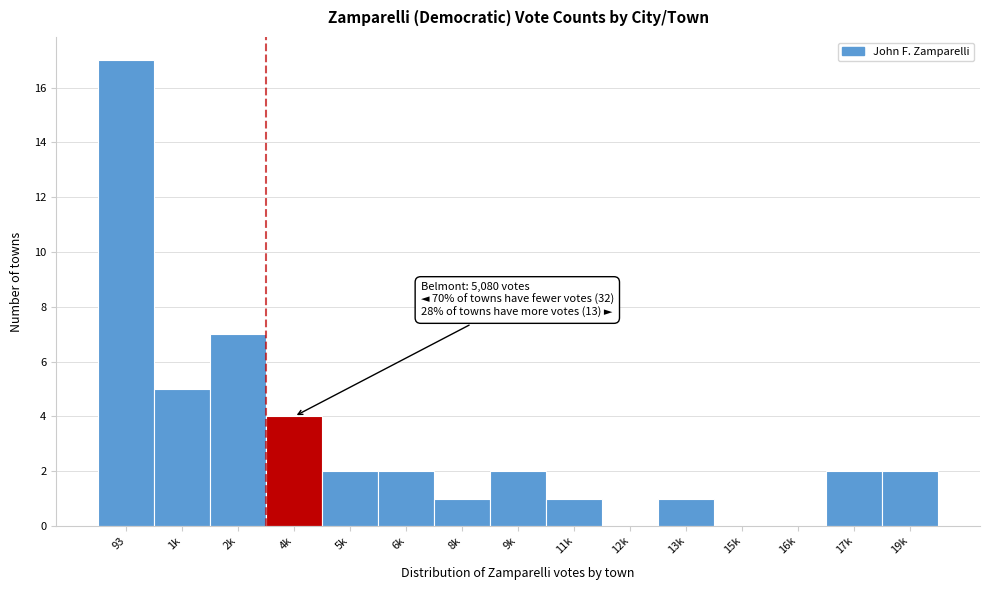

Reading left to right, extract all data points from this chart.

93=17	1k=5	2k=7	4k=4	5k=2	6k=2	8k=1	9k=2	11k=1	12k=0	13k=1	15k=0	16k=0	17k=2	19k=2